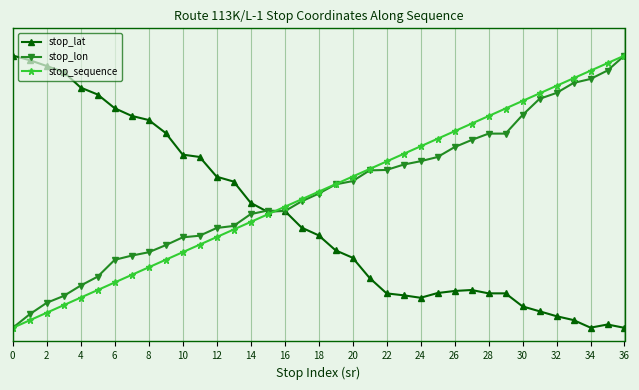

What are all the series names shown in the legend?

stop_lat, stop_lon, stop_sequence